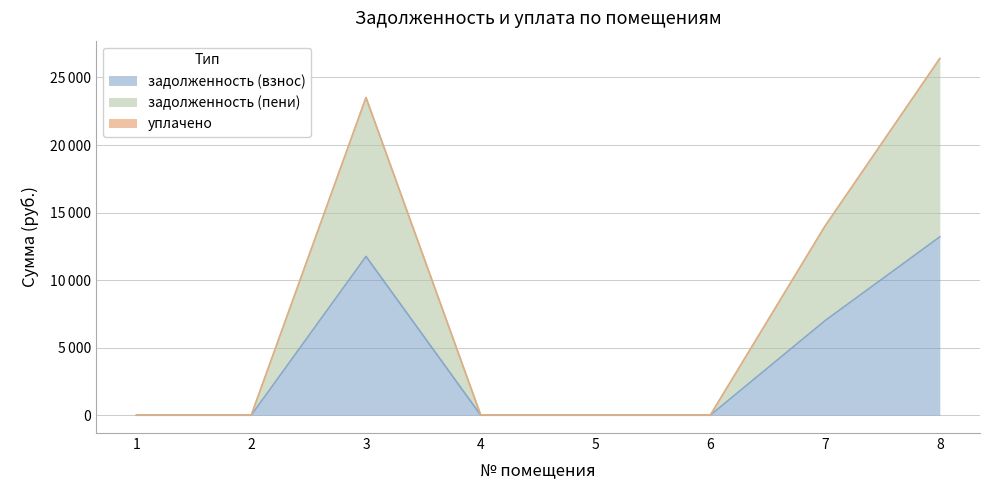

At which category does the chart reach its minimum across all series?

1